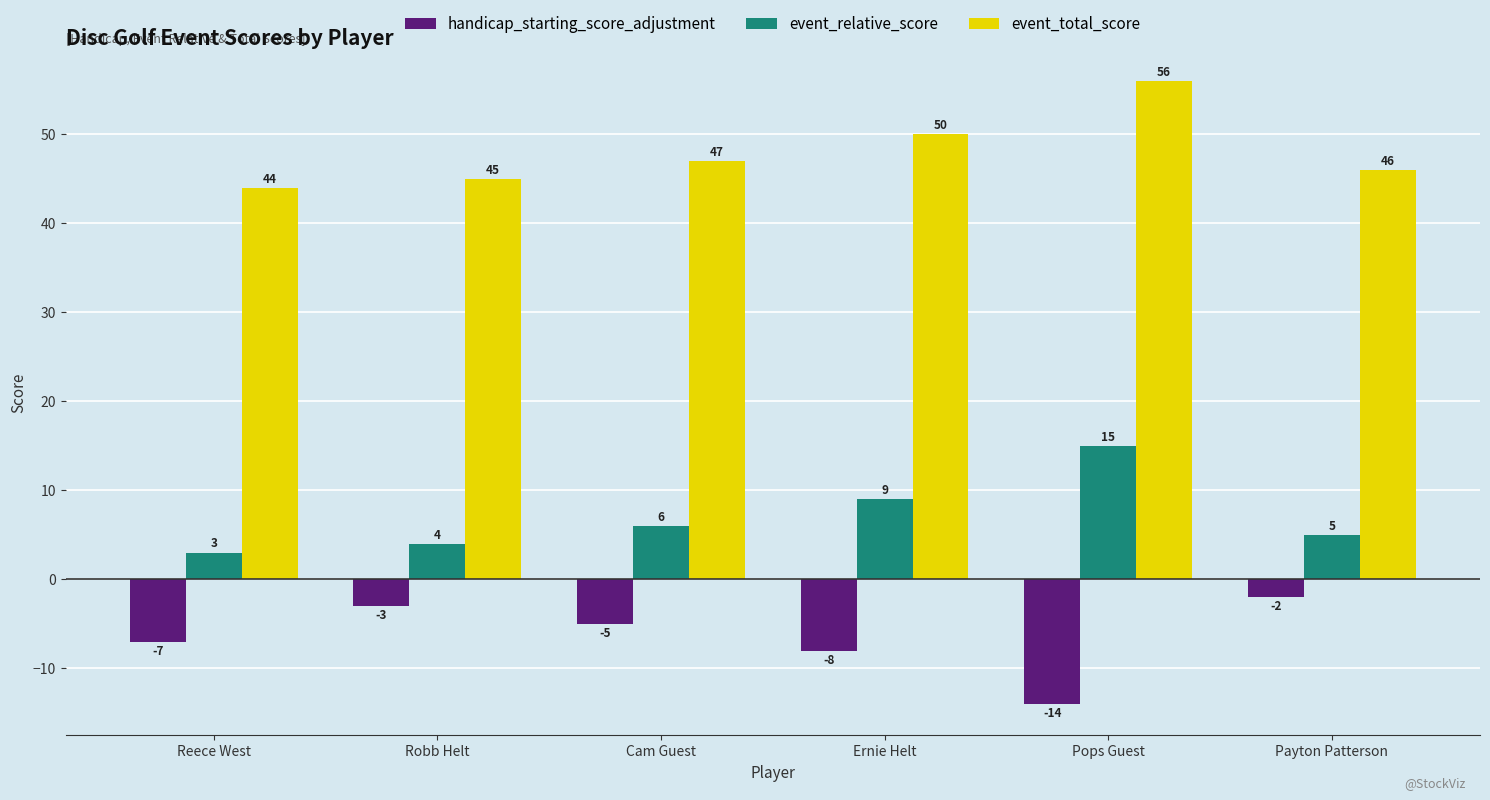

What is the difference between the second highest and second lowest values in the handicap_starting_score_adjustment series?

5